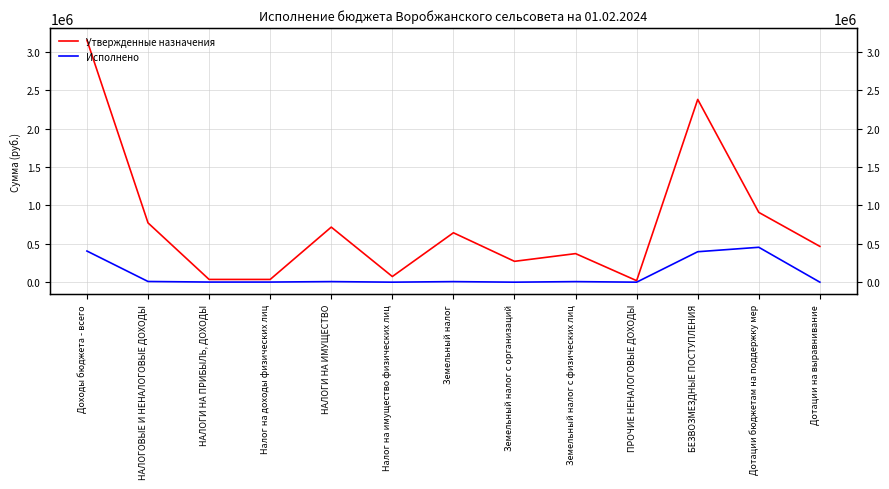

Which series changed the most between Земельный налог с физических лиц and ПРОЧИЕ НЕНАЛОГОВЫЕ ДОХОДЫ?

Утвержденные назначения